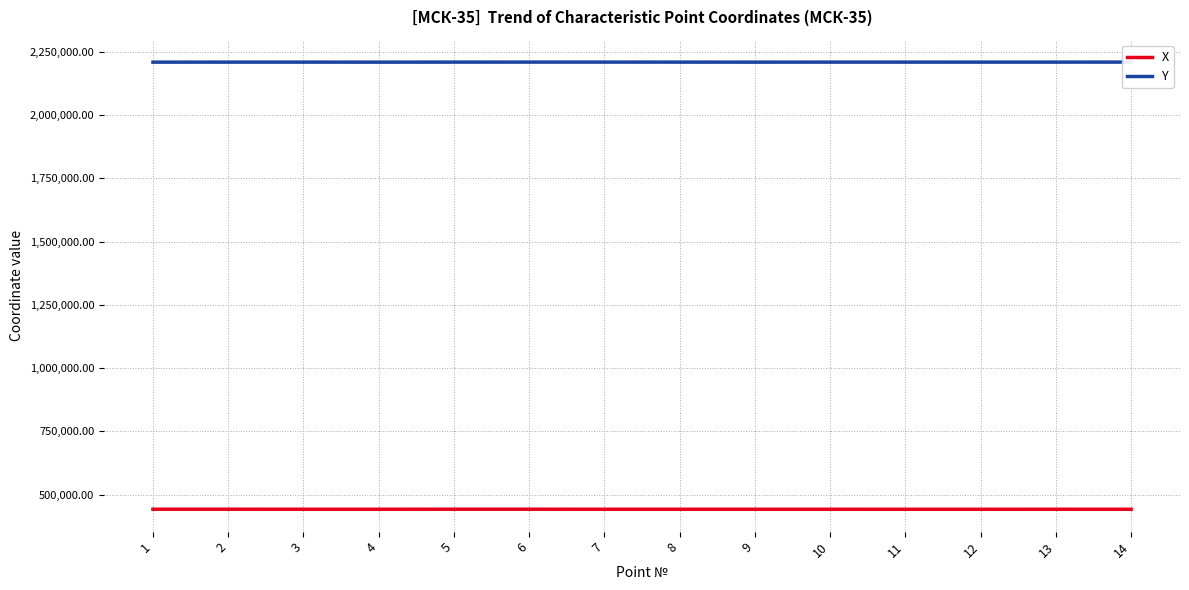

Rank the series by their average value, from highest to lowest.

Y, X